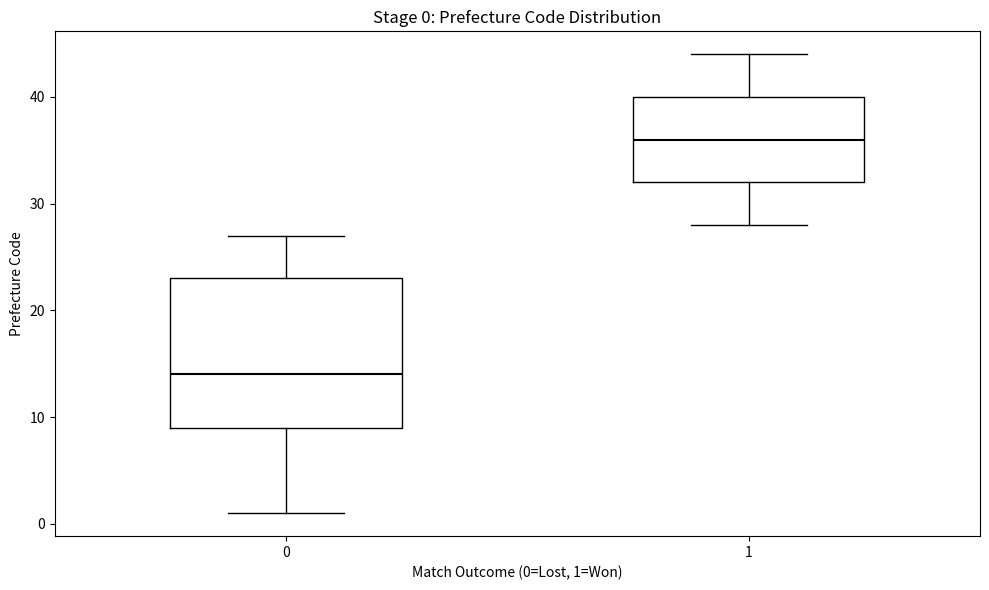

Which box's median line is the lowest?

0